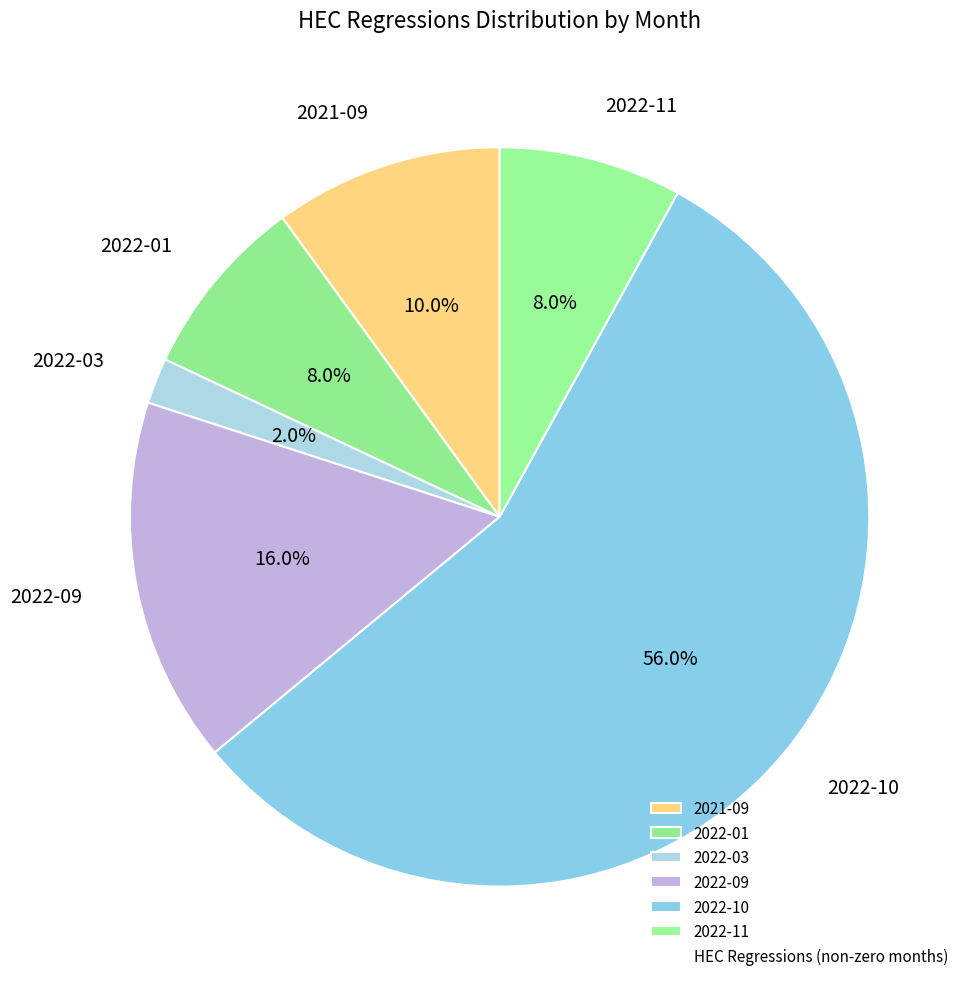

What is the total percentage of 2022-03 and 2022-11?

10.0%